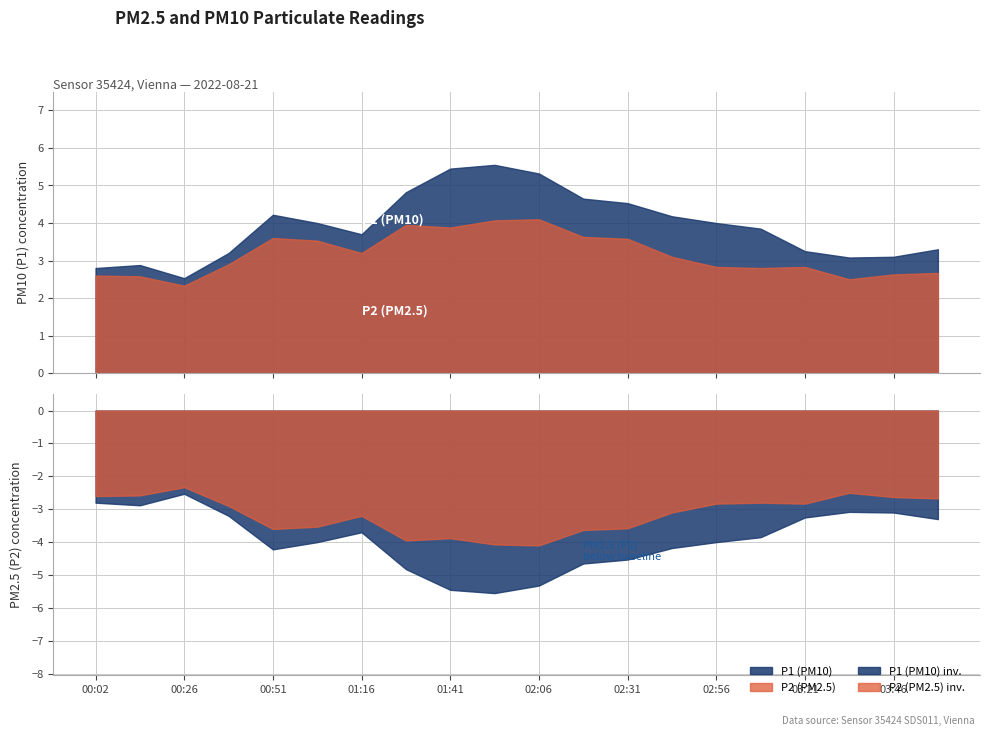

What position from the left is 00:02?

1